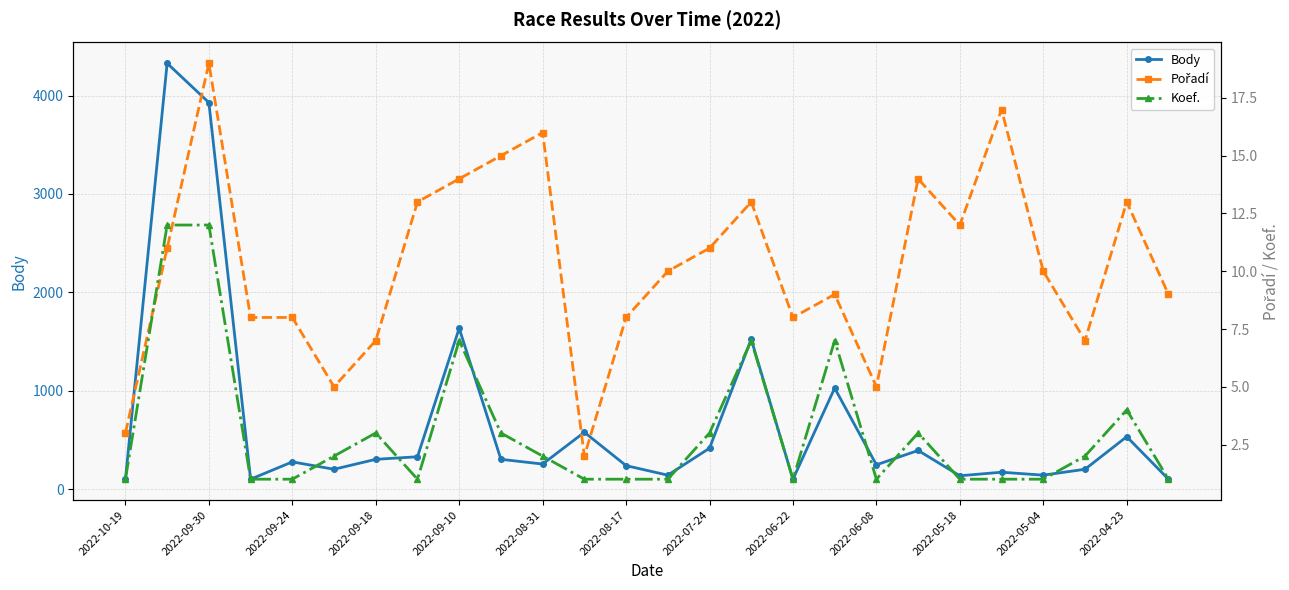

At 15, list the series in order from smallest to largest.

Koef., Pořadí, Body